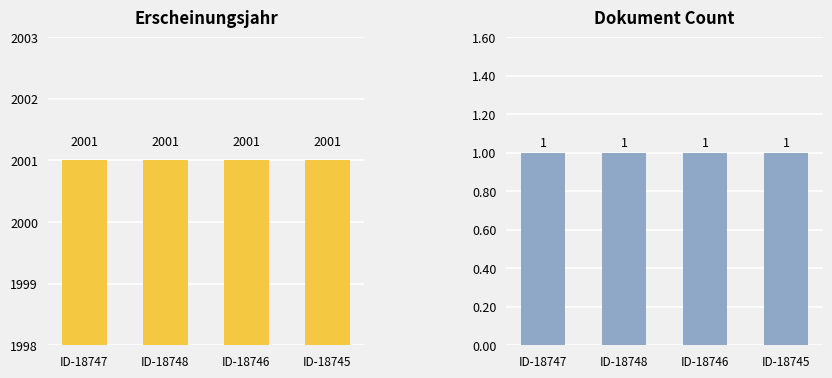

At which category does the chart reach its minimum across all series?

ID-18747